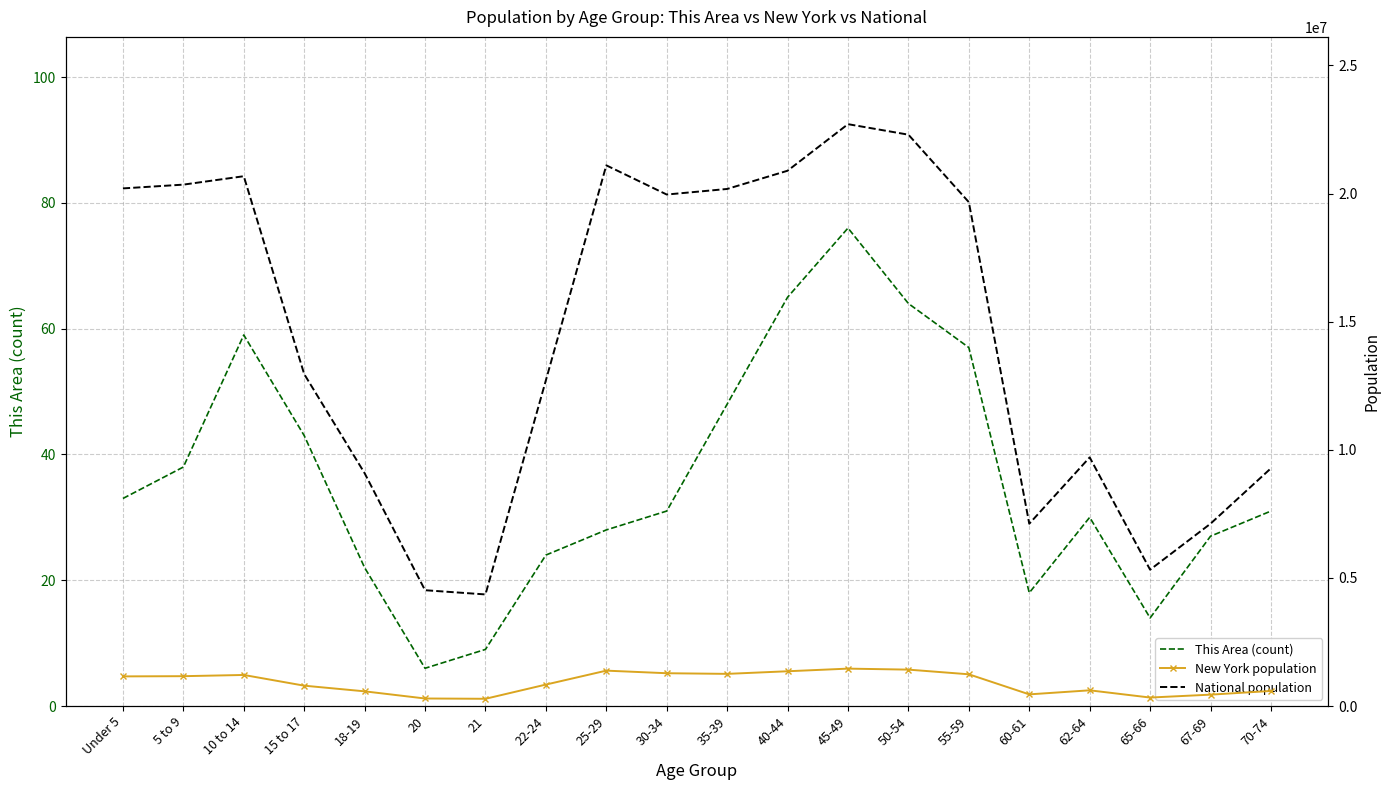

What is the total value across all series at 15 to 17?

13747993